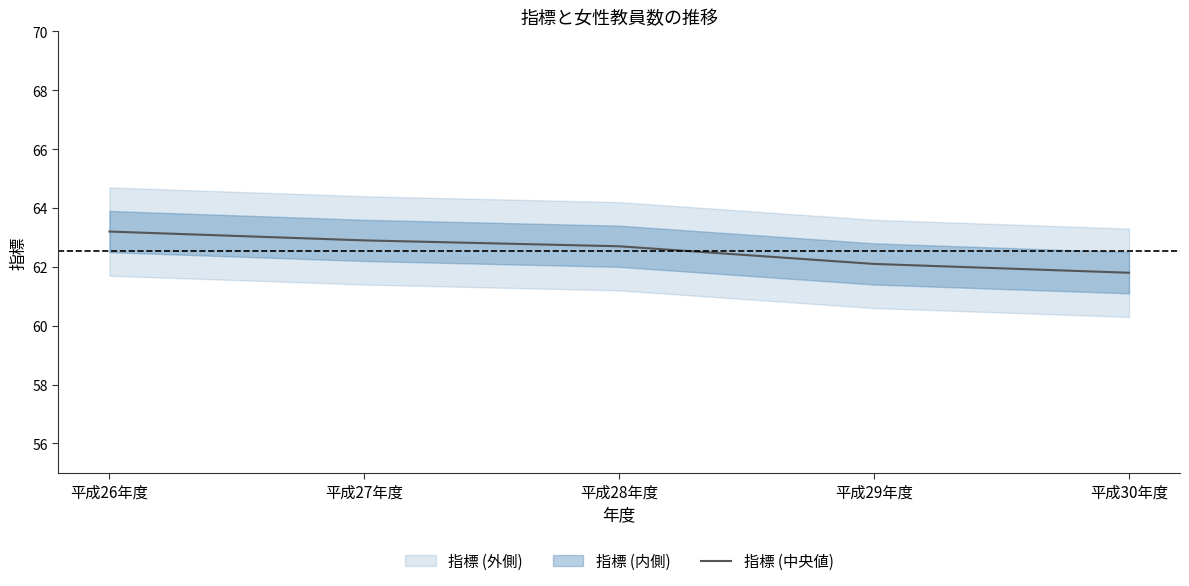

Between 平成28年度 and 平成27年度, which is larger?

平成27年度